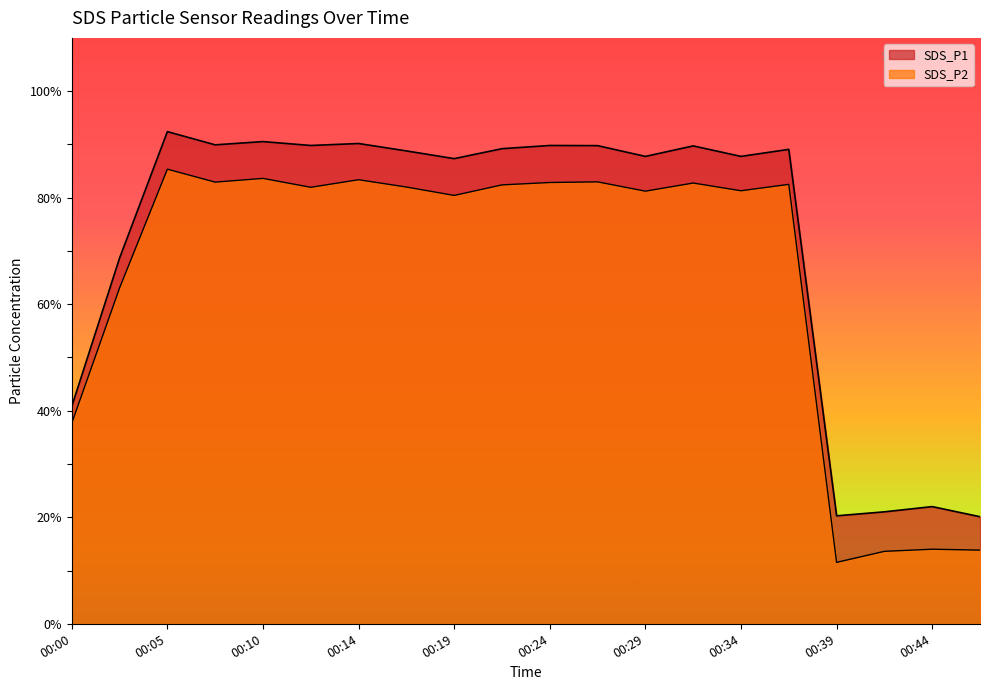

What is the value of the SDS_P1 point at the 19th from the left?

22.0